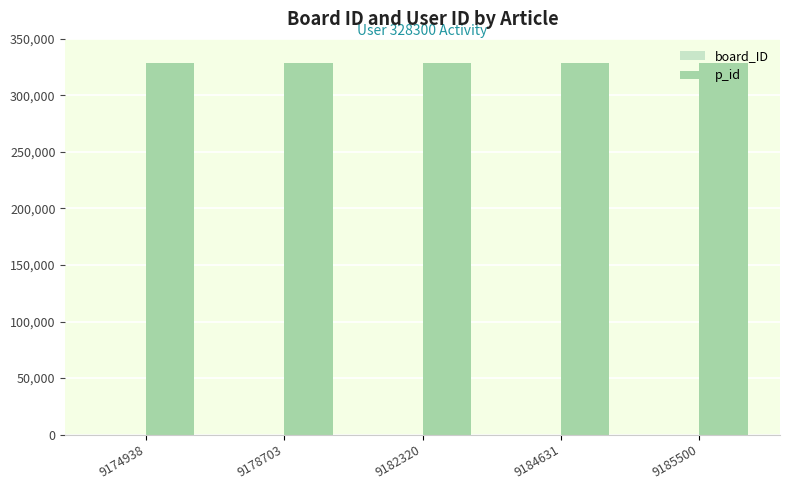

What is the sum of all p_id values?

1641500